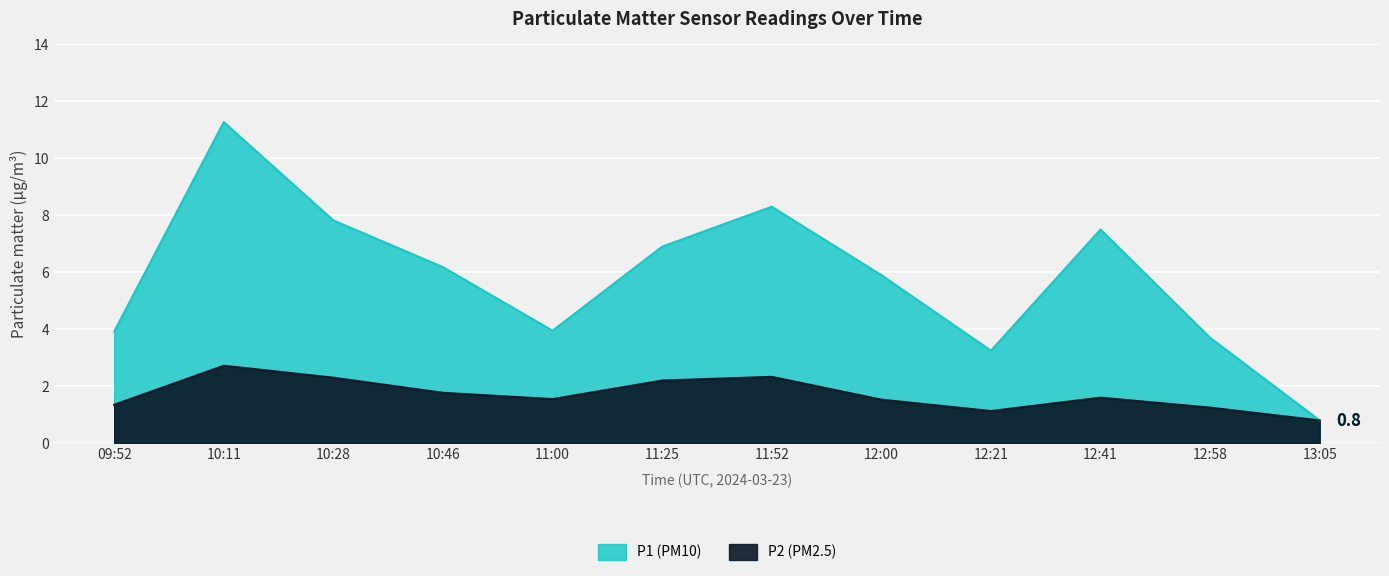

Reading right to left, extract all data points from this chart.

P2: 0.8	1.2	1.6	1.1	1.5	2.3	2.2	1.6	1.8	2.3	2.7	1.4
P1: 0.8	3.7	7.5	3.2	5.9	8.3	6.9	4.0	6.2	7.8	11.3	3.9